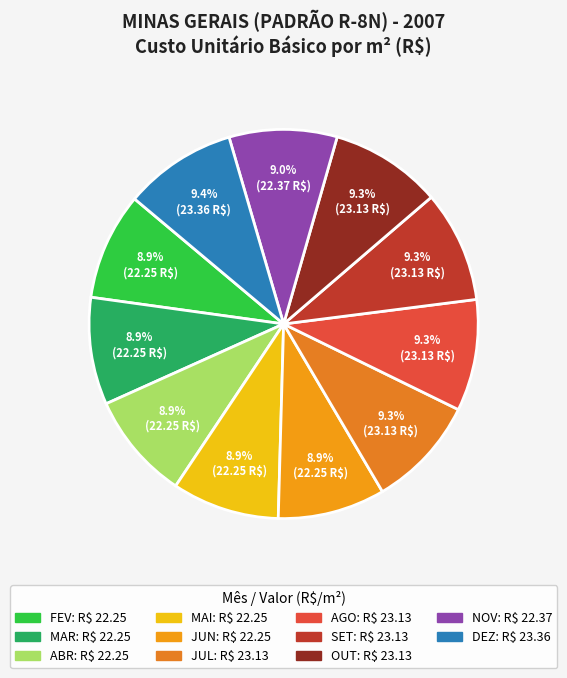

Is the sum of JUL and AGO greater than half?

No